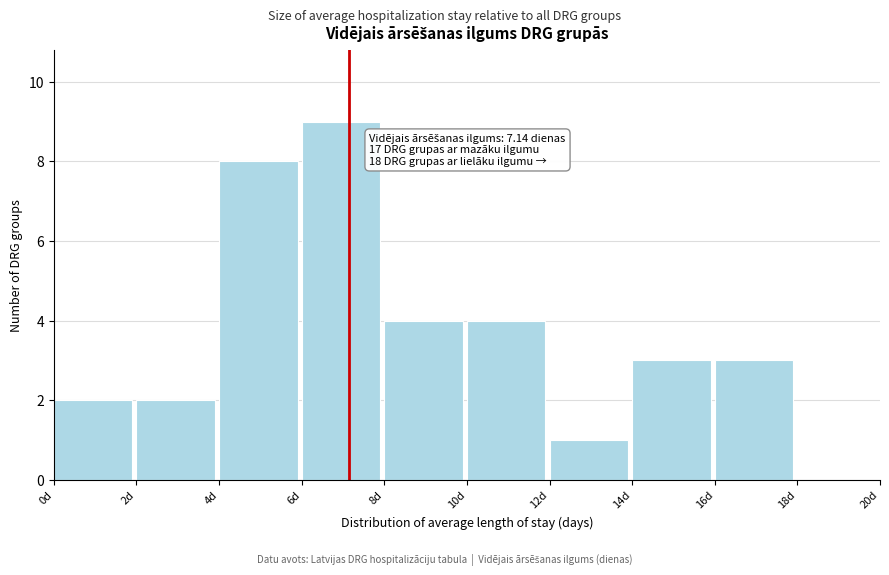

Which range on the x-axis has the tallest bar?

6 to 8